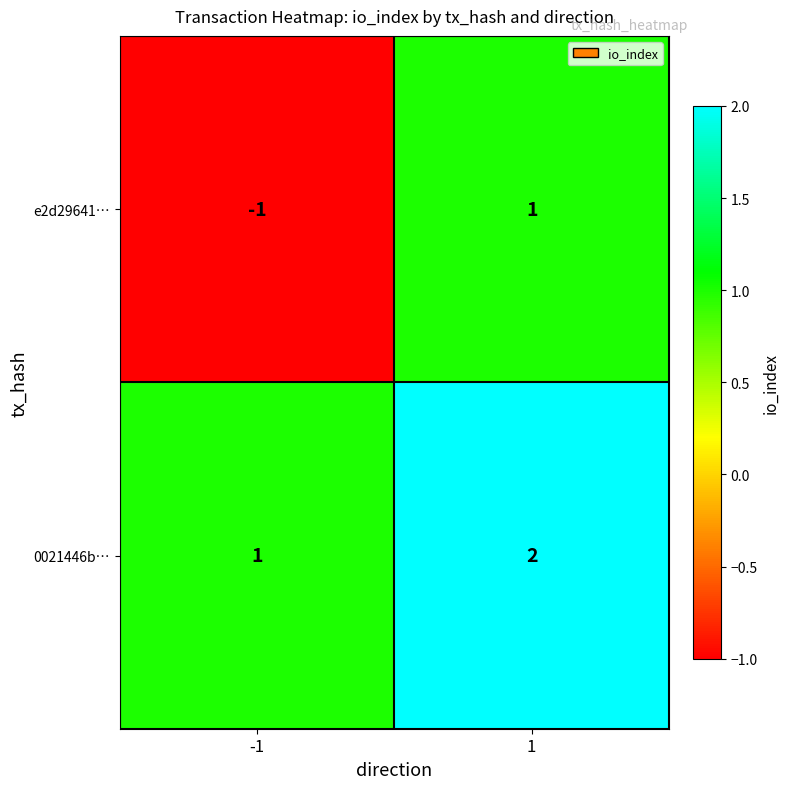

At -1, list the series in order from largest to smallest.

0021446b…, e2d29641…